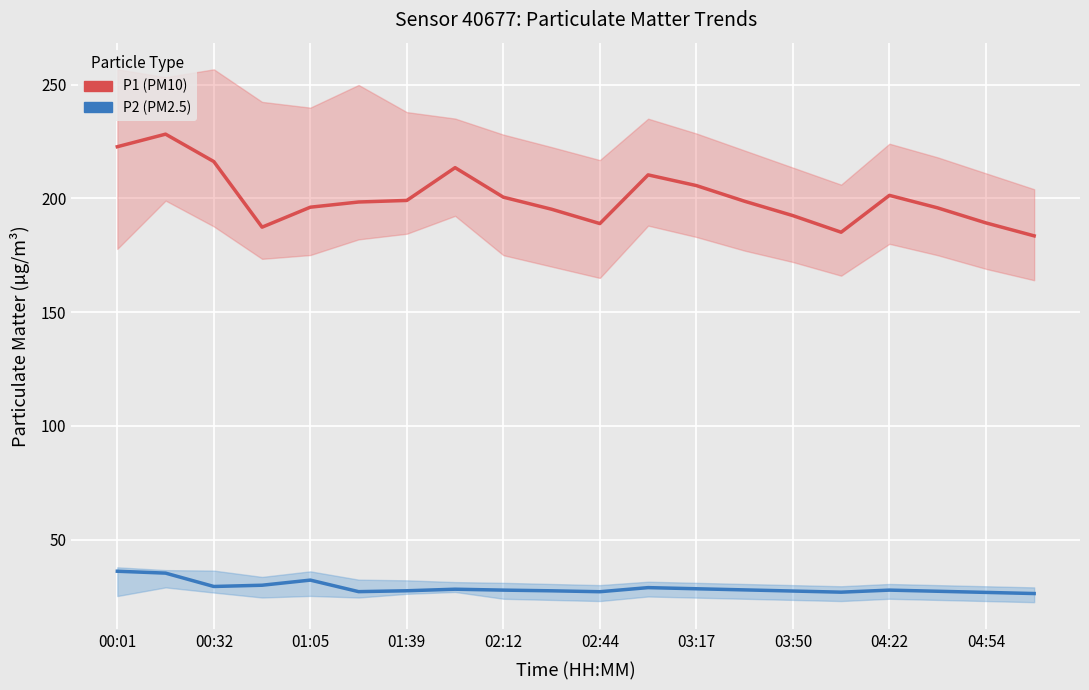

True or false: P1 (PM10) and P2 (PM2.5) intersect in this chart.

False